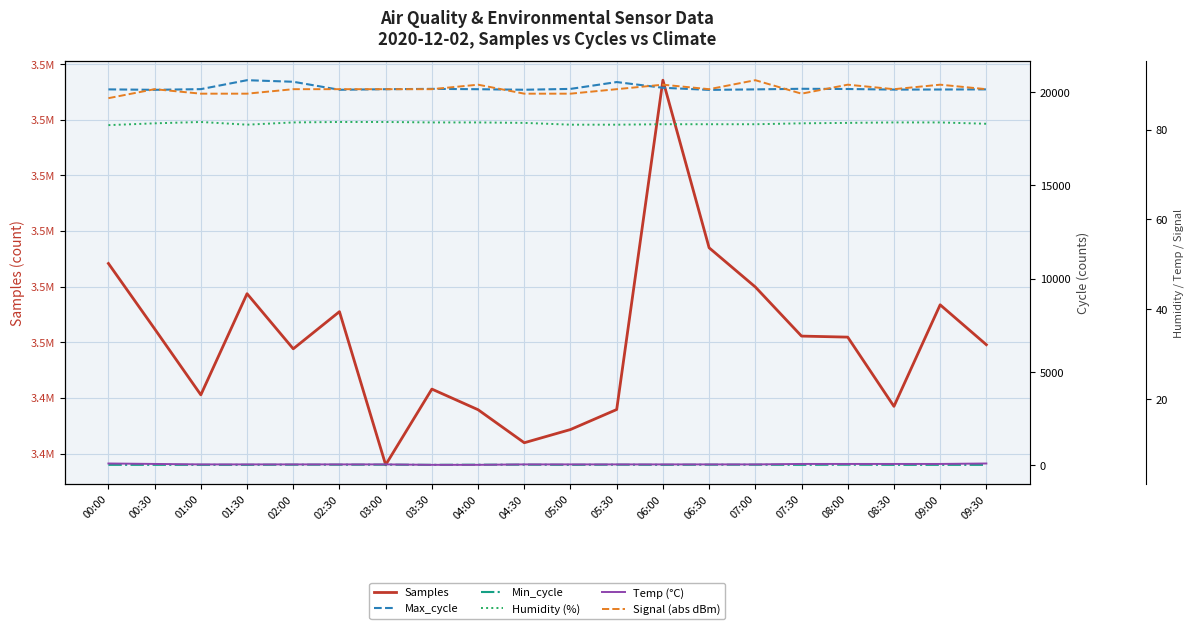

Rank the series by their maximum value, from lowest to highest.

Temp (°C), Min_cycle, Humidity (%), Signal (abs dBm), Max_cycle, Samples